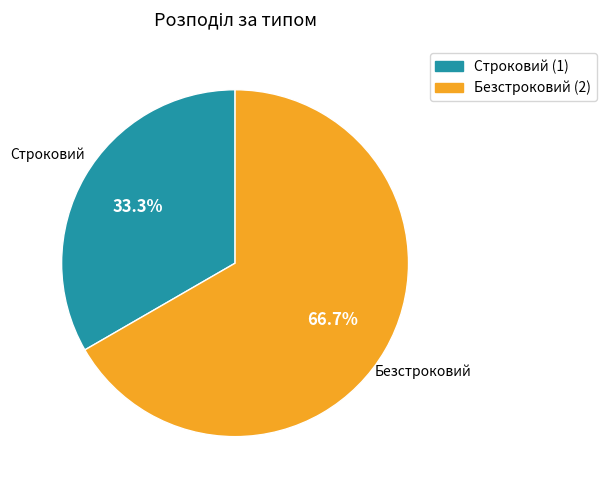

The Строковий slice represents 33% of the pie. True or false?

True